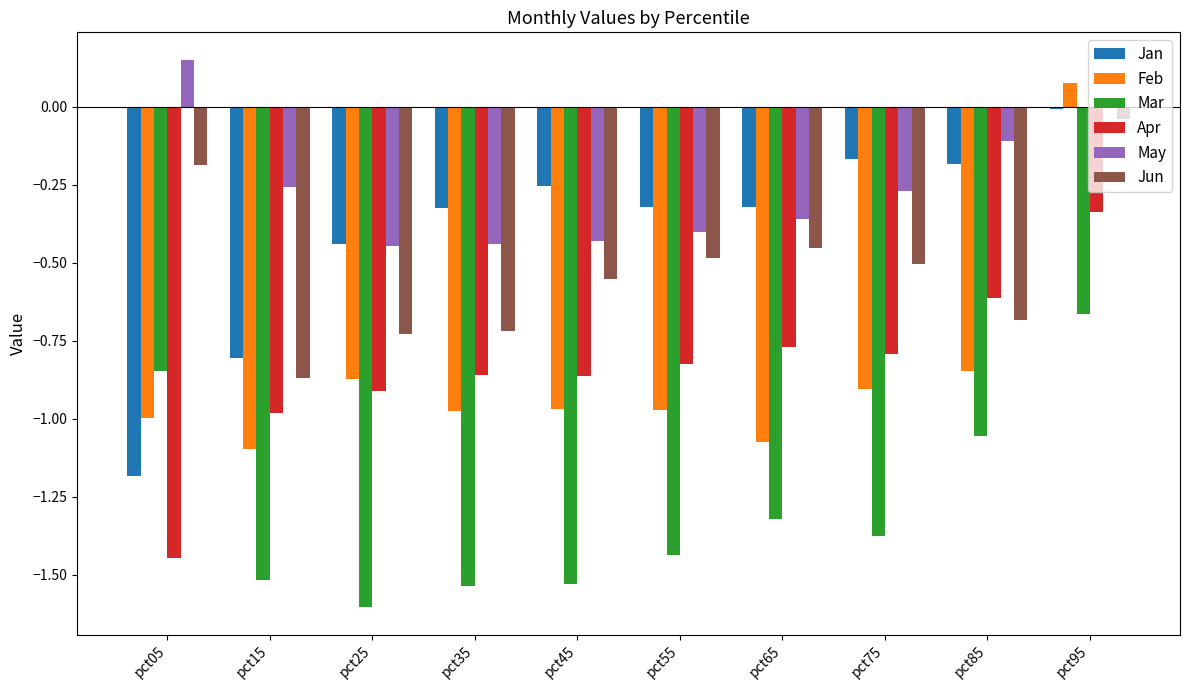

Rank the series by their maximum value, from highest to lowest.

May, Feb, Jan, Jun, Apr, Mar